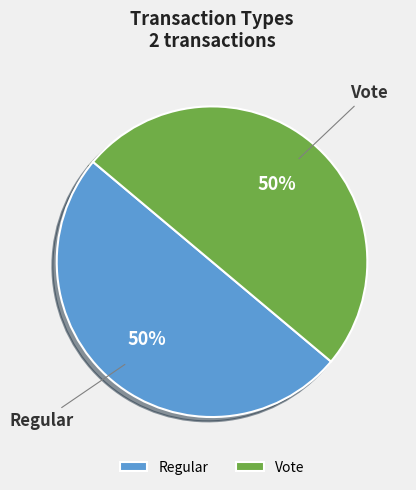

True or false: Regular accounts for 1% of the total.

False